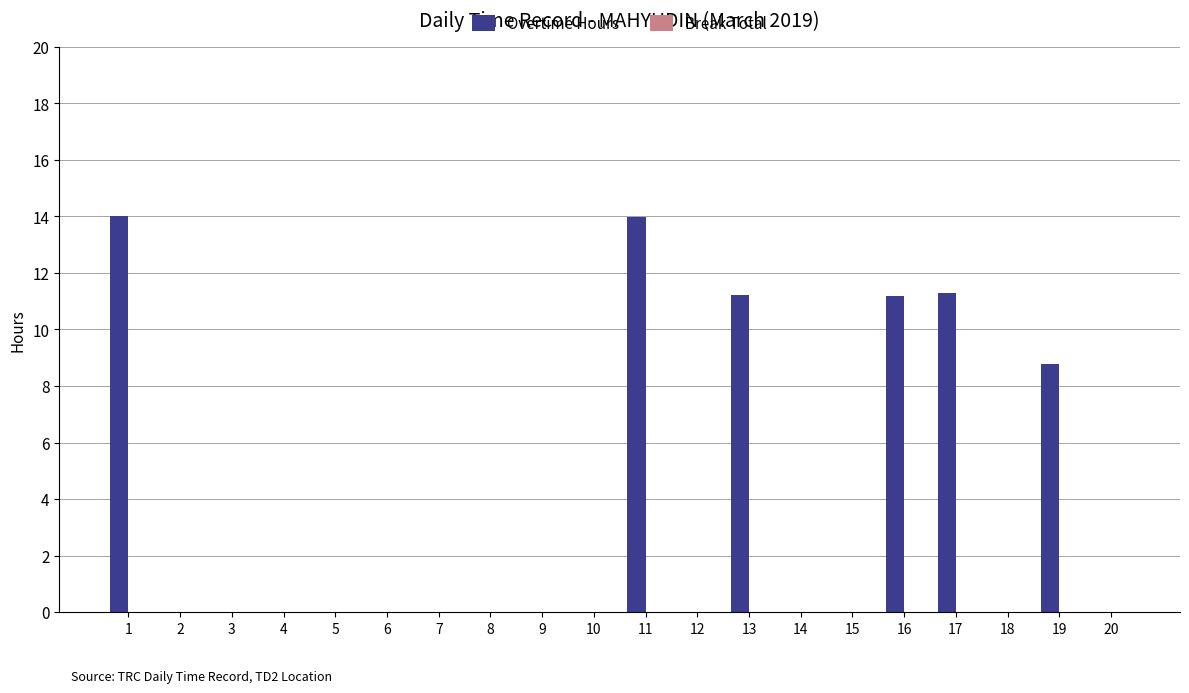

What is the sum of the values at 16 and 20?

11.2